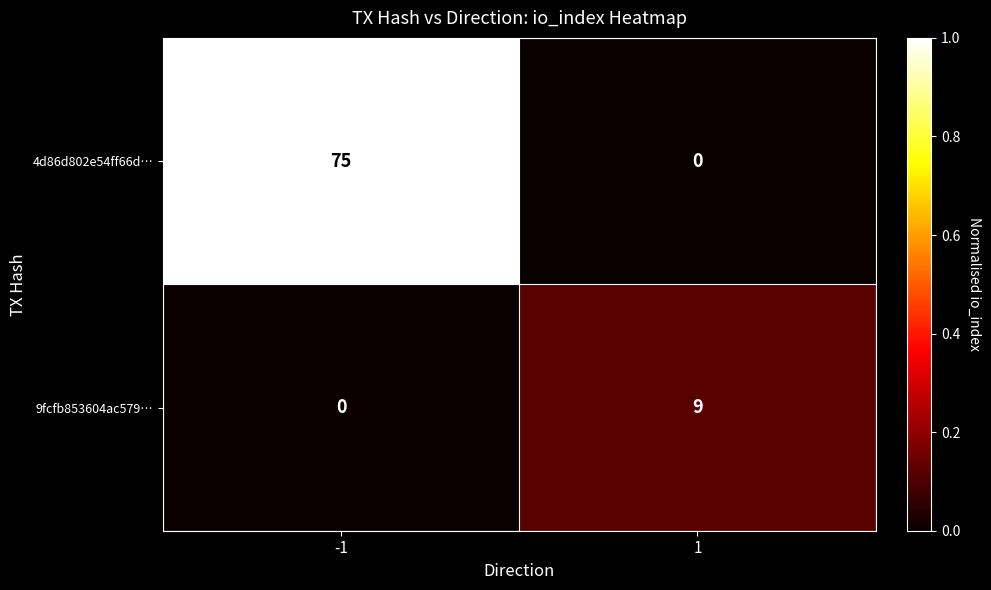

List the series in order of their peak value, lowest first.

9fcfb853604ac579…, 4d86d802e54ff66d…